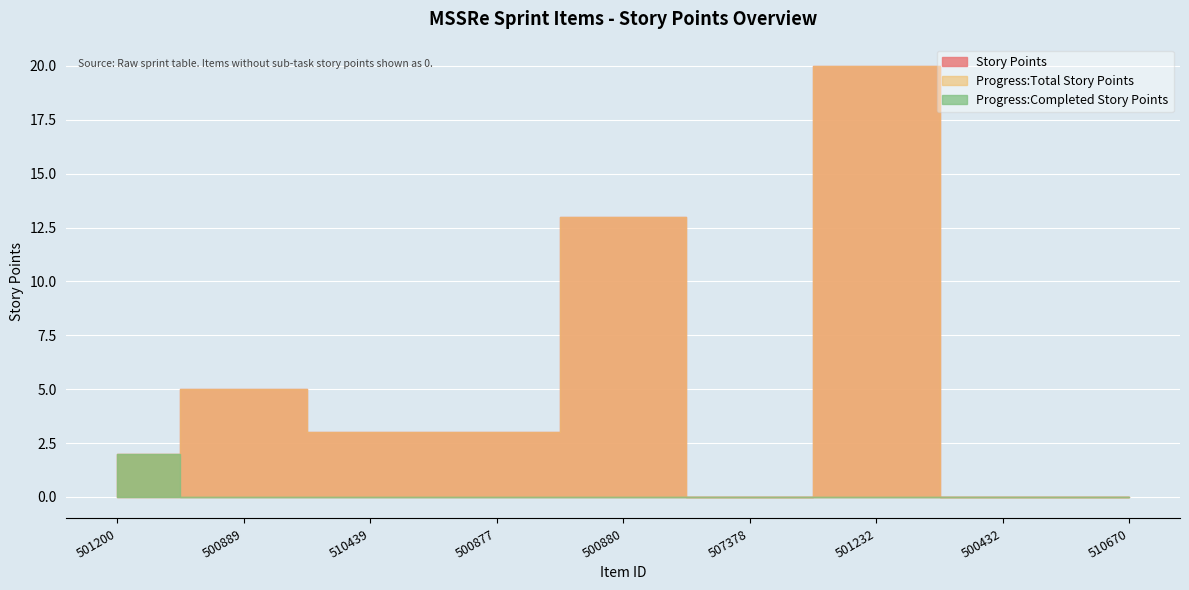

Which label corresponds to the largest value in the chart?

501232